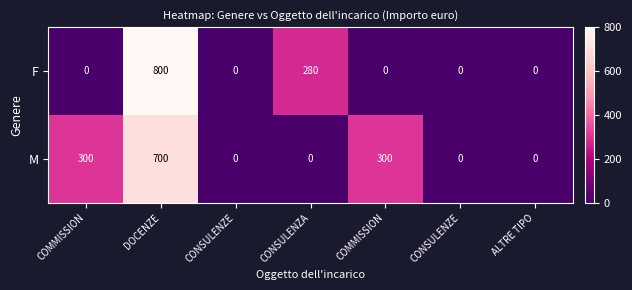

Reading left to right, what are all the values shown in this chart?

F: COMMISSION=0	DOCENZE=800	CONSULENZE=0	CONSULENZA=280	COMMISSION=0	CONSULENZE=0	ALTRE TIPO=0
M: COMMISSION=300	DOCENZE=700	CONSULENZE=0	CONSULENZA=0	COMMISSION=300	CONSULENZE=0	ALTRE TIPO=0